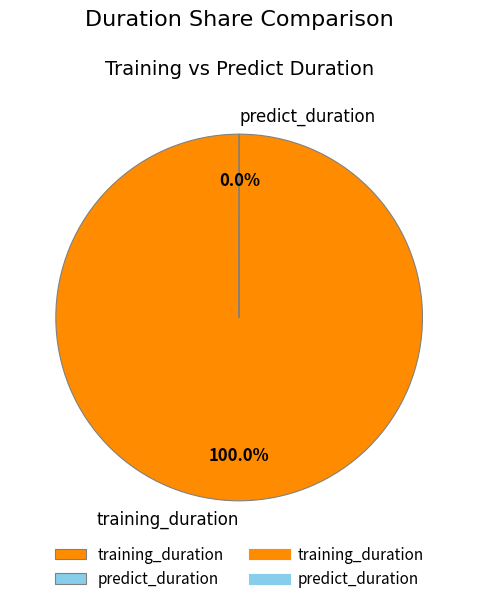

Which category accounts for the majority?

training_duration